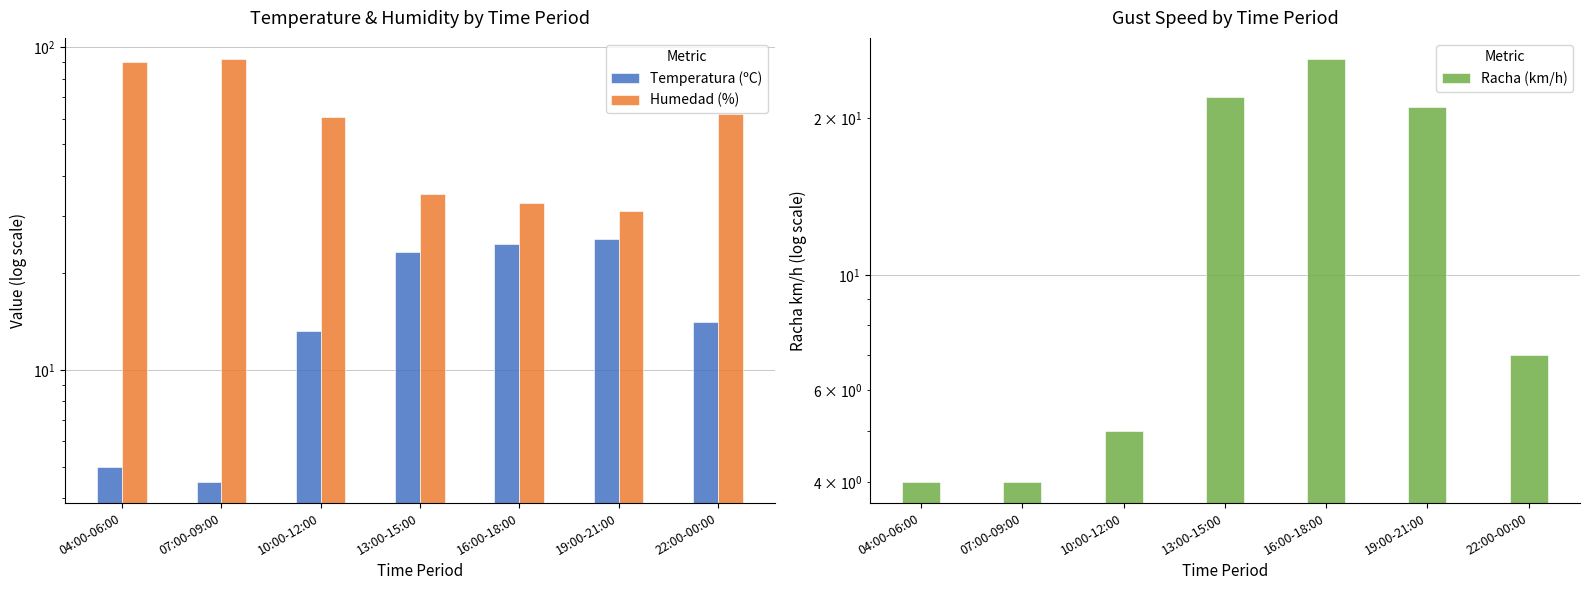

How many series are shown in this chart?

3